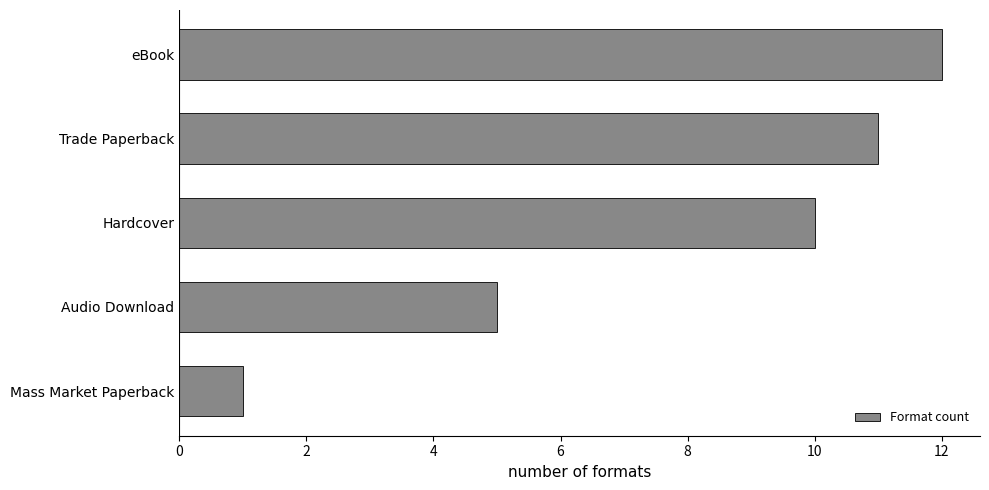

At which label is the value closest to 6?

Audio Download